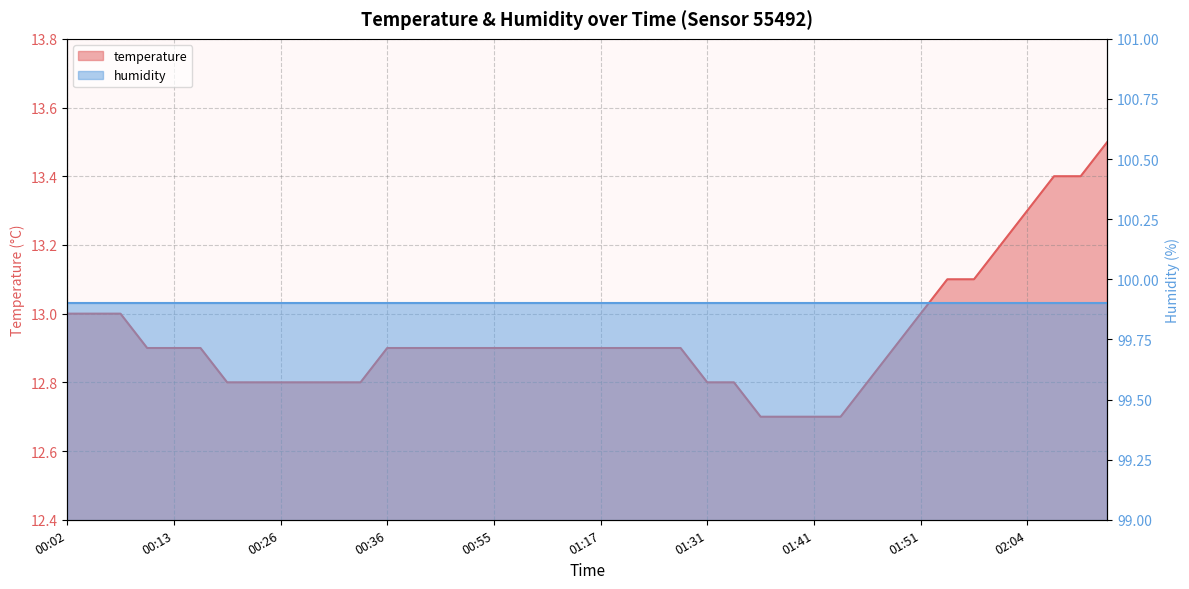

Reading left to right, what are all the values shown in this chart?

13.0	13.0	13.0	12.9	12.9	12.9	12.8	12.8	12.8	12.8	12.8	12.8	12.9	12.9	12.9	12.9	12.9	12.9	12.9	12.9	12.9	12.9	12.9	12.9	12.8	12.8	12.7	12.7	12.7	12.7	12.8	12.9	13.0	13.1	13.1	13.2	13.3	13.4	13.4	13.5